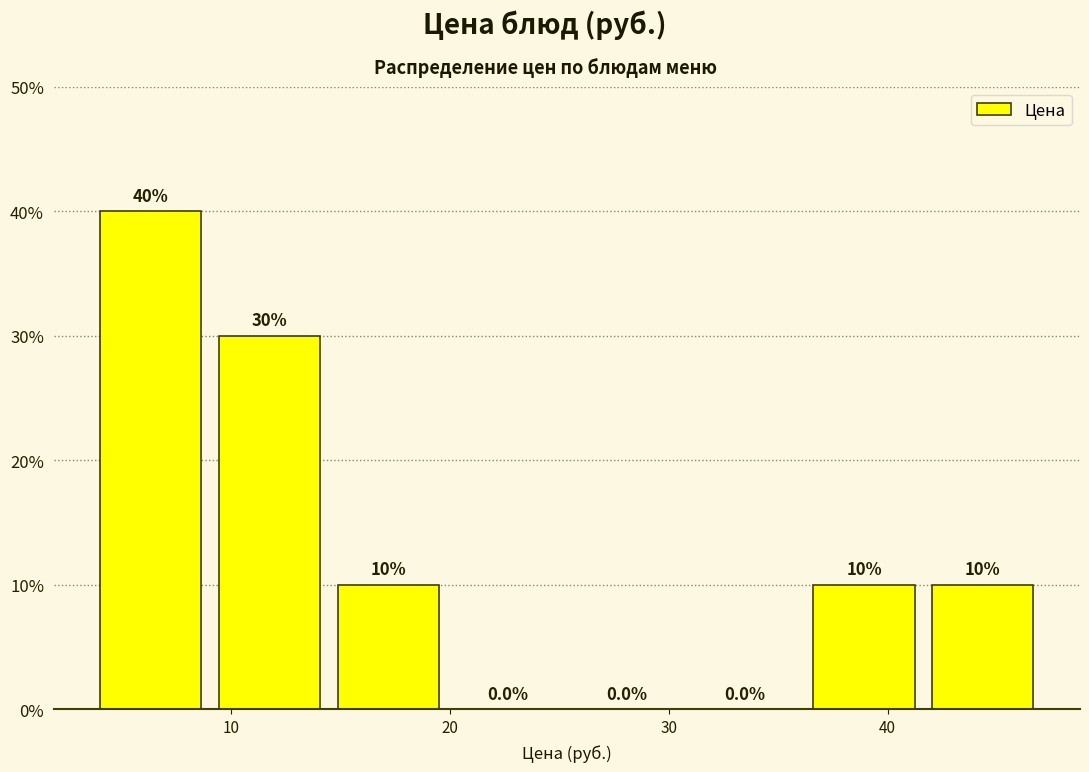

Over which range of the x-axis is the bar tallest?

4 to 9